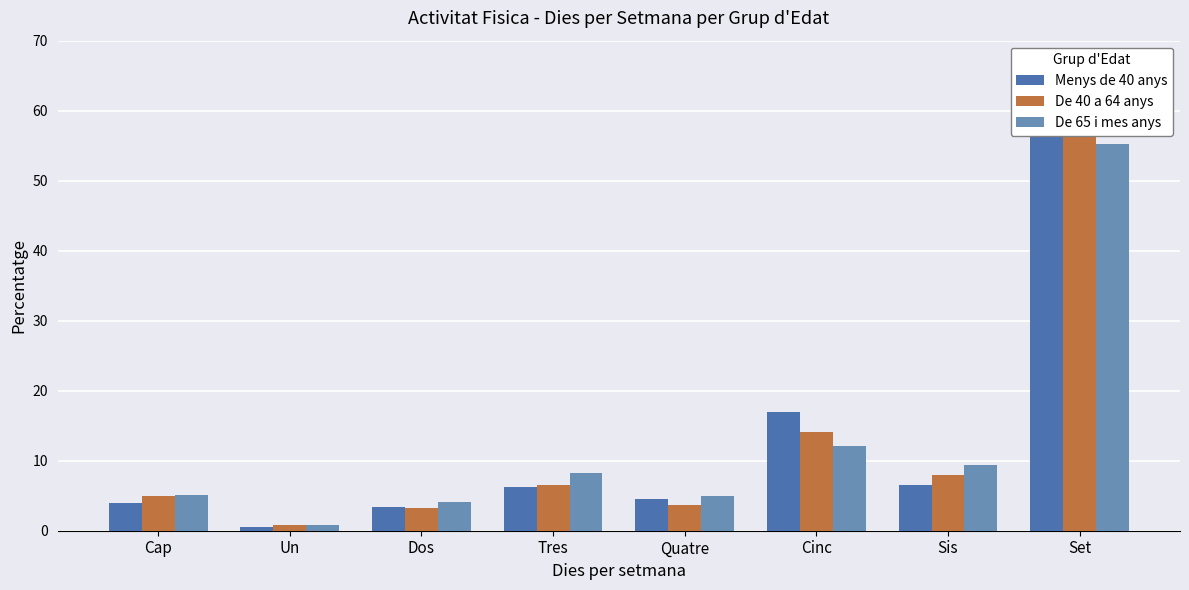

At which category is the sum across all series the highest?

Set